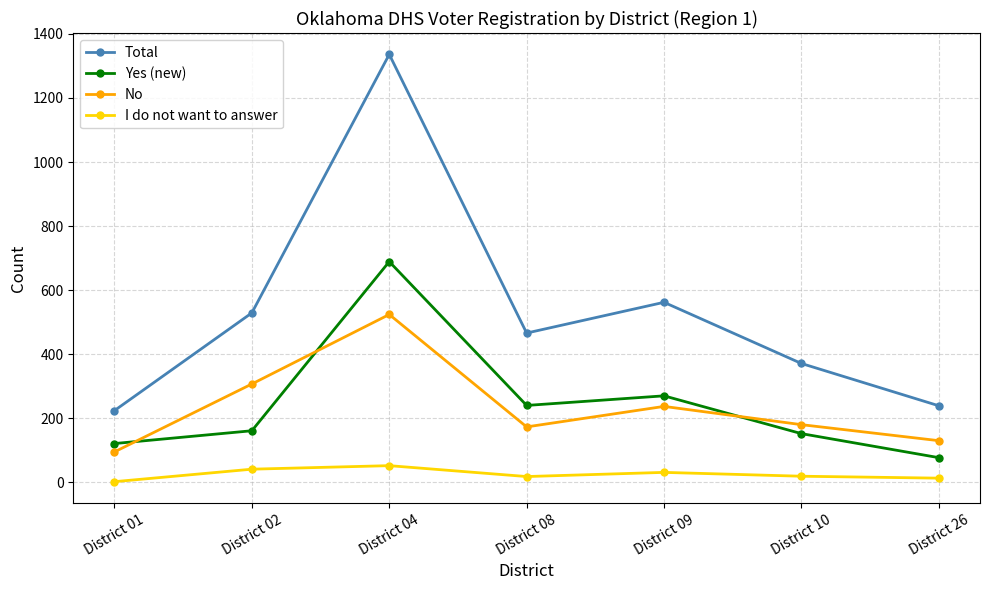

Which series has the largest total across all categories?

Total